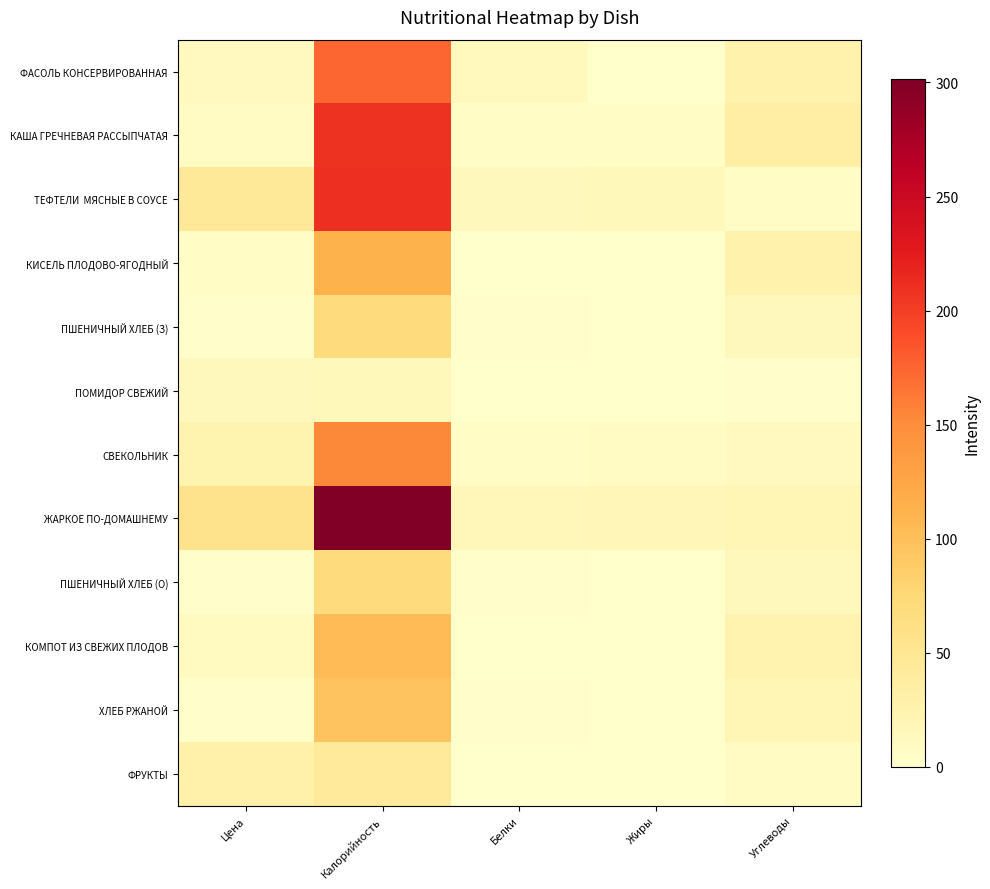

At which category is the sum across all series the highest?

Калорийность